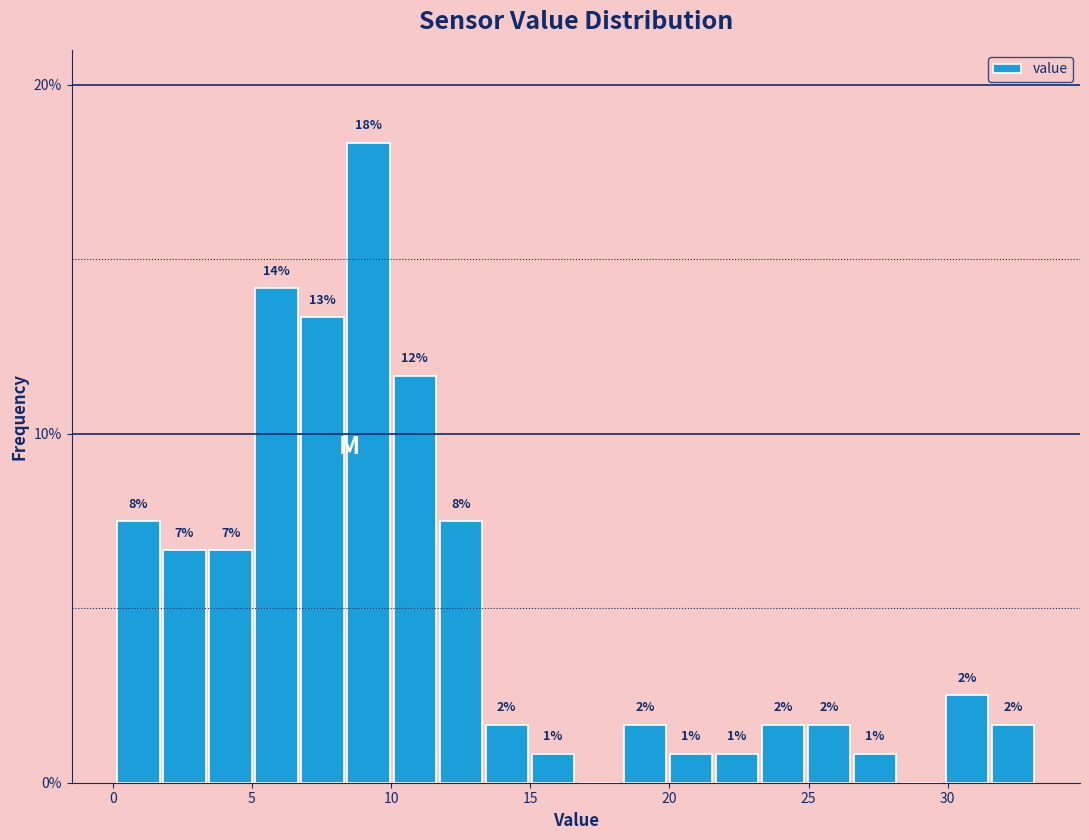

Around what value on the x-axis is the tallest bar? Give the approximate position of its centre, as read against the axis.

9.0